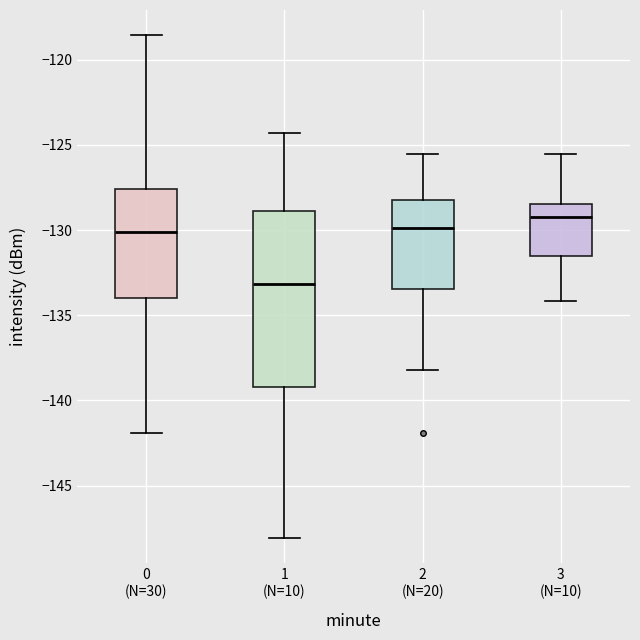

Reading left to right, transcribe this box plot: for each box, give where its median line is, the range the box spans, and where its two whiskers end, as read against the y-axis. The values are not printed on the chart, so give them approximately, as read against the axis.

0 (N=30): median -130.0, box -134.0 to -127.5, whiskers -142.0 to -118.5
1 (N=10): median -133.0, box -139.0 to -129.0, whiskers -148.0 to -124.5
2 (N=20): median -130.0, box -133.5 to -128.5, whiskers -138.0 to -125.5
3 (N=10): median -129.5, box -131.5 to -128.5, whiskers -134.0 to -125.5